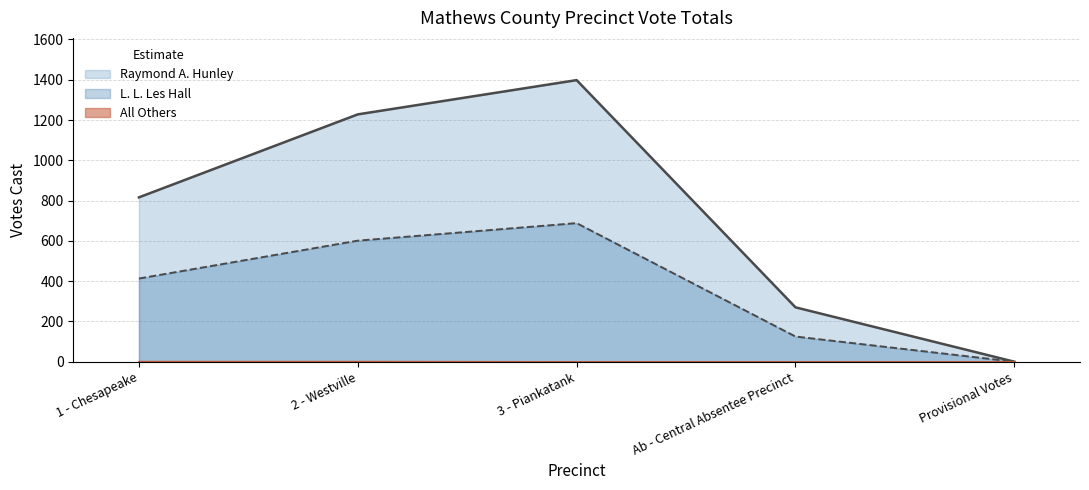

True or false: Raymond A. Hunley has more than 1 points higher than both neighbors.

False